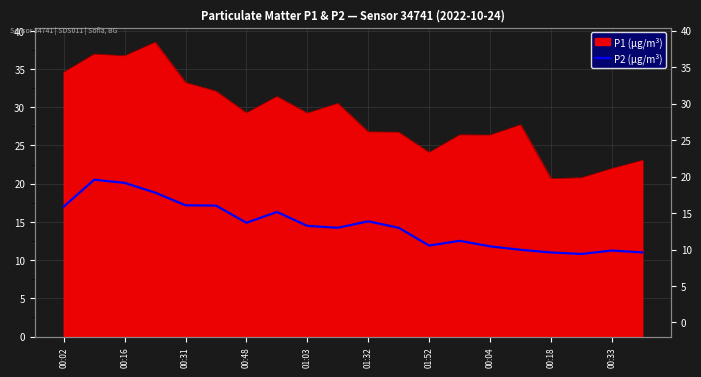

Read the value at 01:32.

15.1